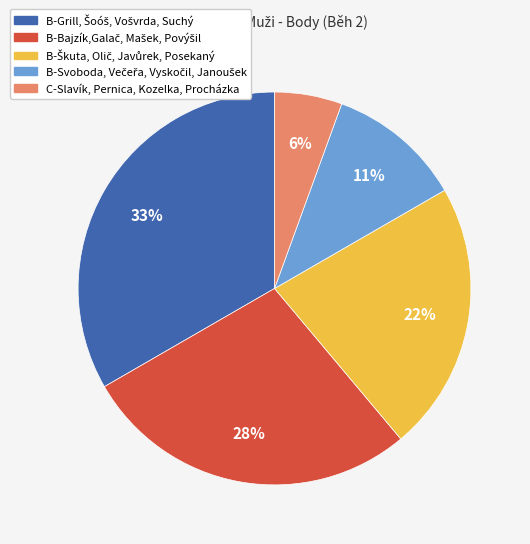

To the nearest percent, what is the average slice percentage?

20%